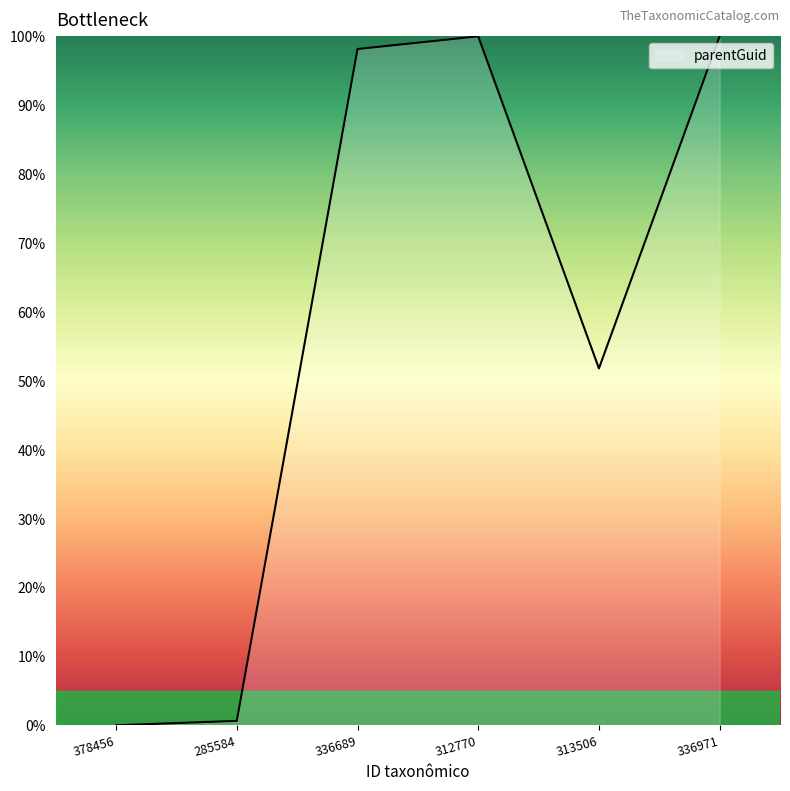

What is the ratio of the value at 313506 to the value at 336971?

0.5